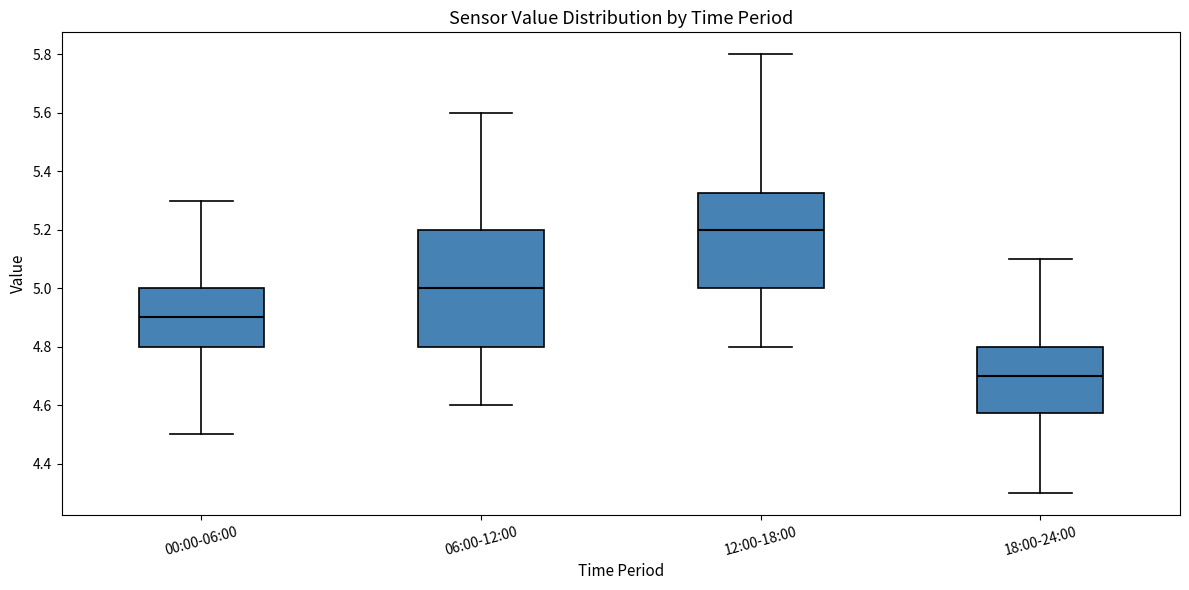

Which box has the lowest median line?

18:00-24:00